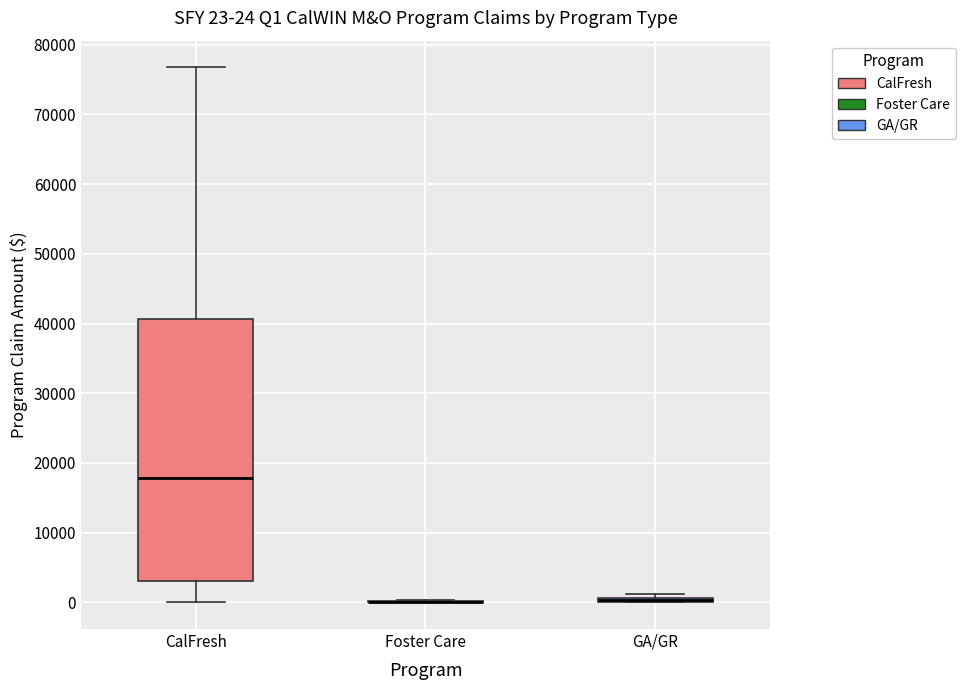

Comparing the boxes themselves (not the whiskers), which one is the tallest?

CalFresh